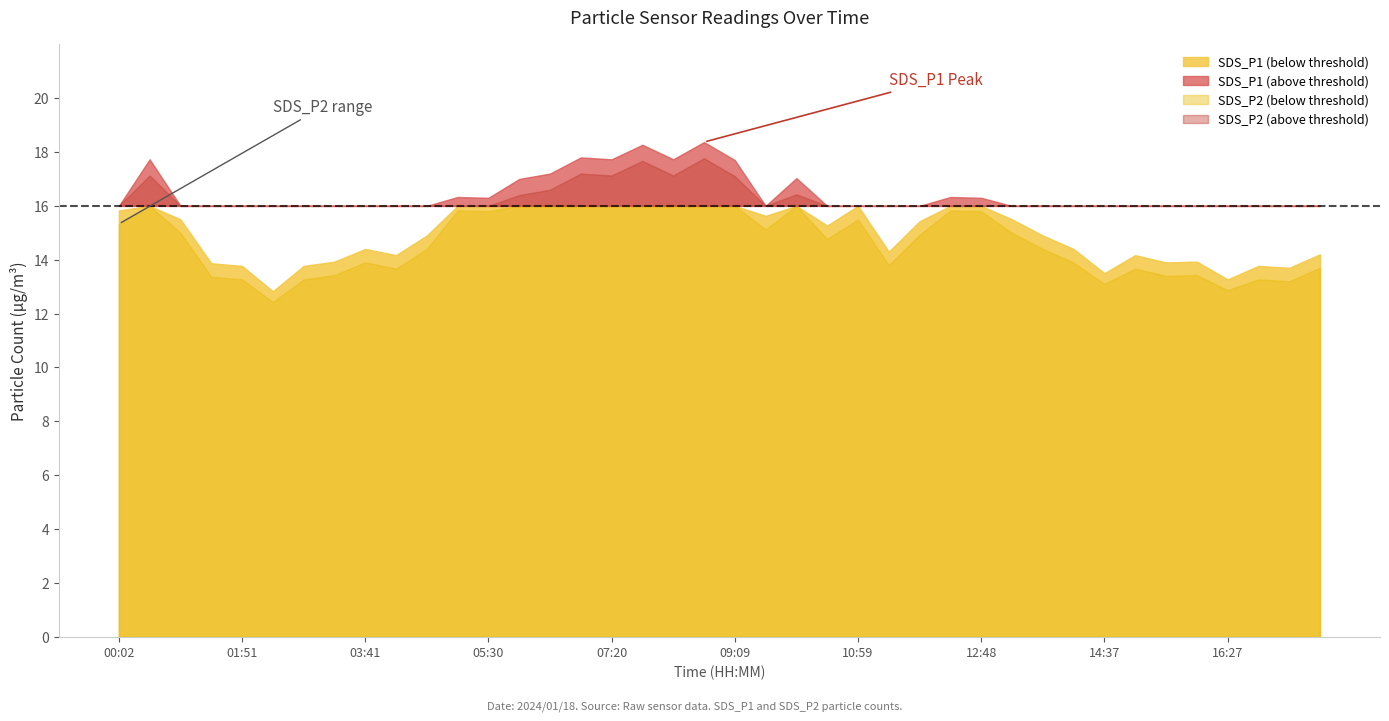

Where does the SDS_P2 series first go above 14?

00:02